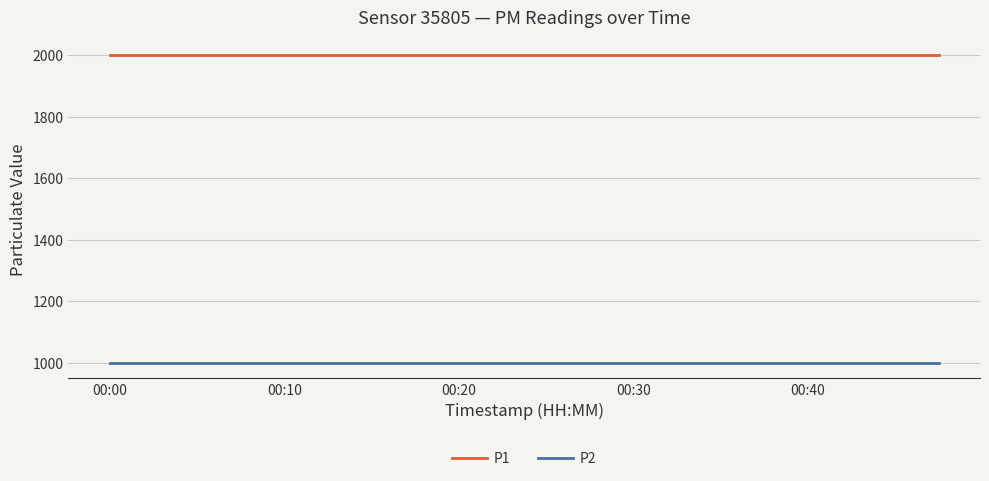

True or false: P1 and P2 intersect in this chart.

False